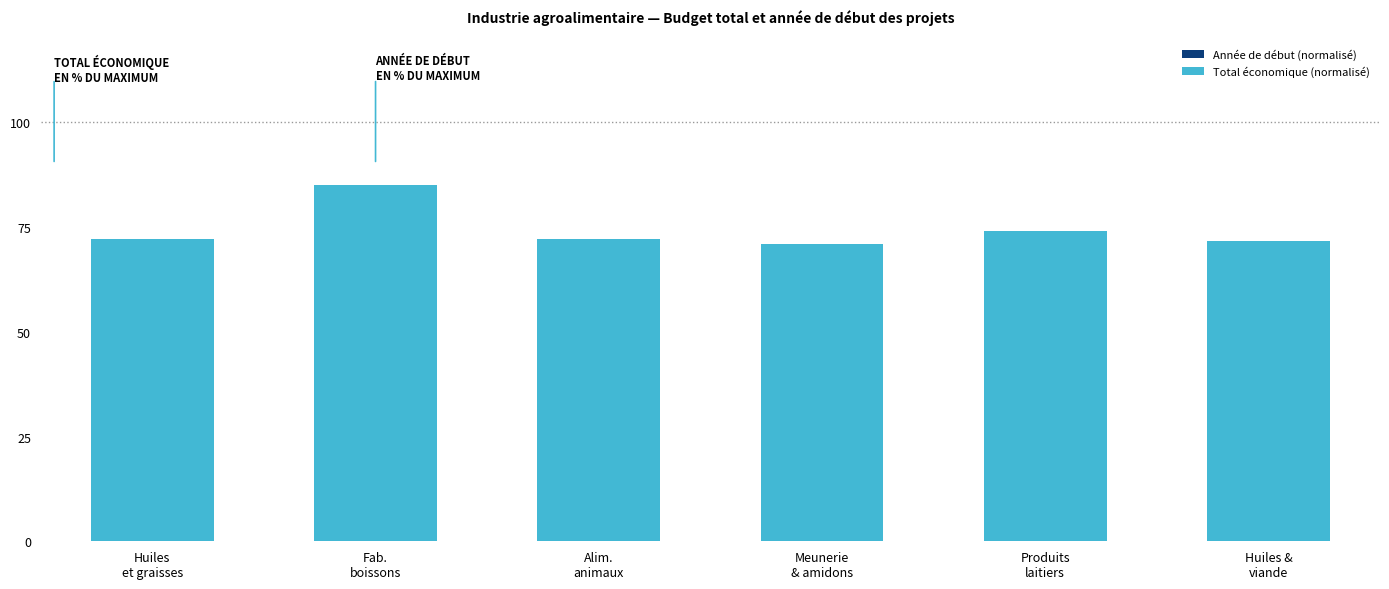

Are the bars grouped side by side (vs. stacked)?

No